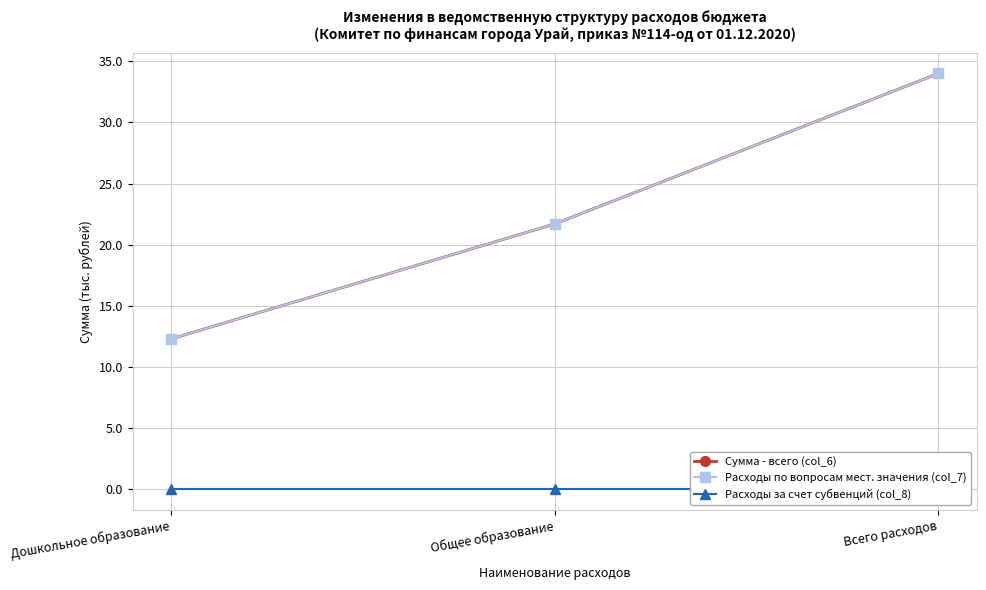

Does the chart display data point markers on the line(s)?

Yes